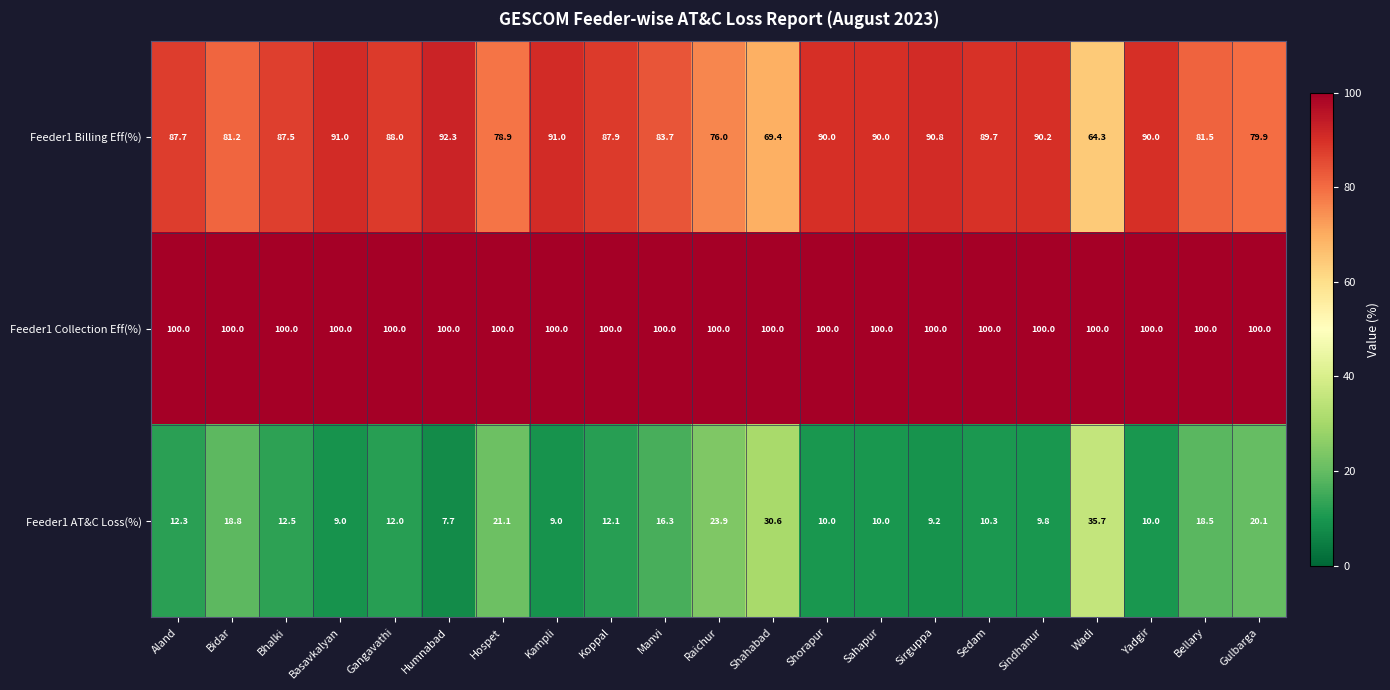

What is the difference between the highest and lowest values at Yadgir?

90.0